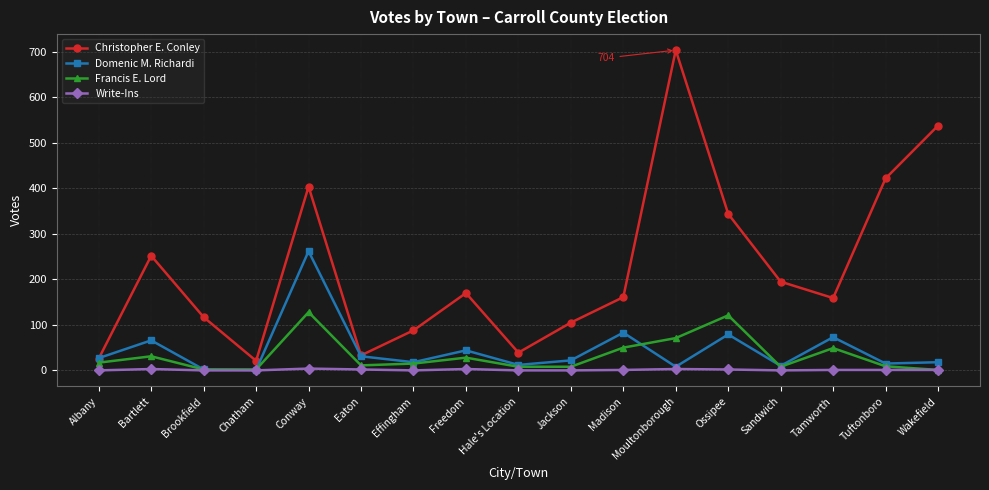

What is the sum of all Francis E. Lord values?

559